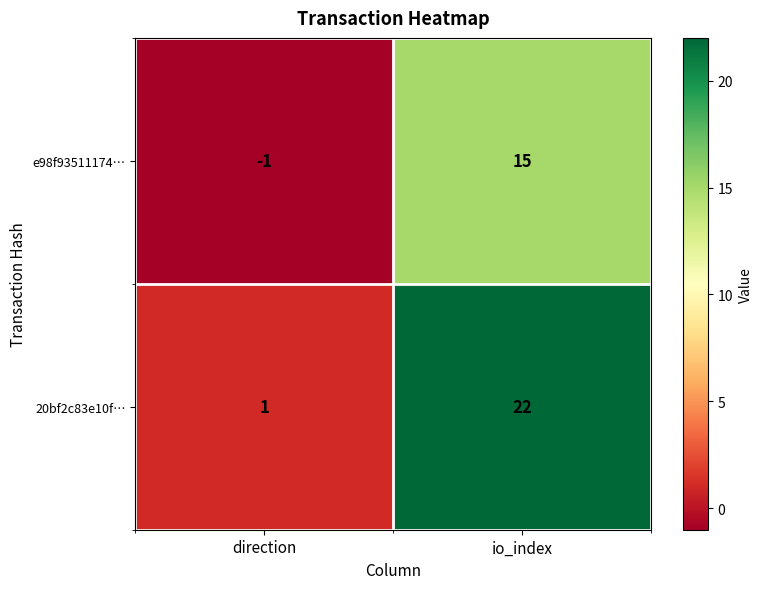

What is the spread (max minus min) of values at io_index?

7